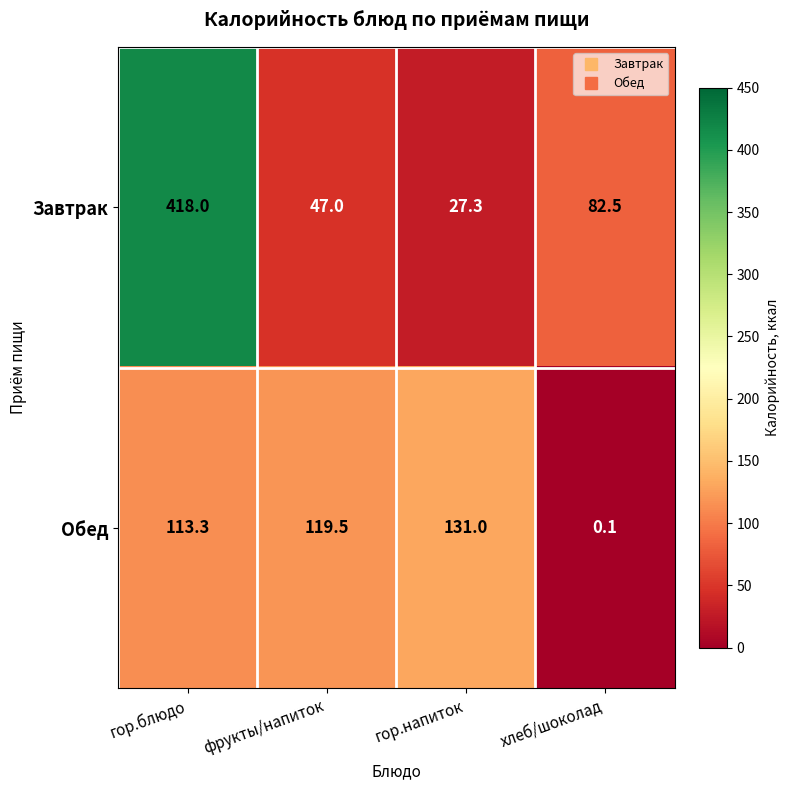

Reading left to right, what are all the values shown in this chart?

Завтрак: гор.блюдо=418.0	фрукты/напиток=47.0	гор.напиток=27.3	хлеб/шоколад=82.5
Обед: гор.блюдо=113.3	фрукты/напиток=119.5	гор.напиток=131.0	хлеб/шоколад=0.1